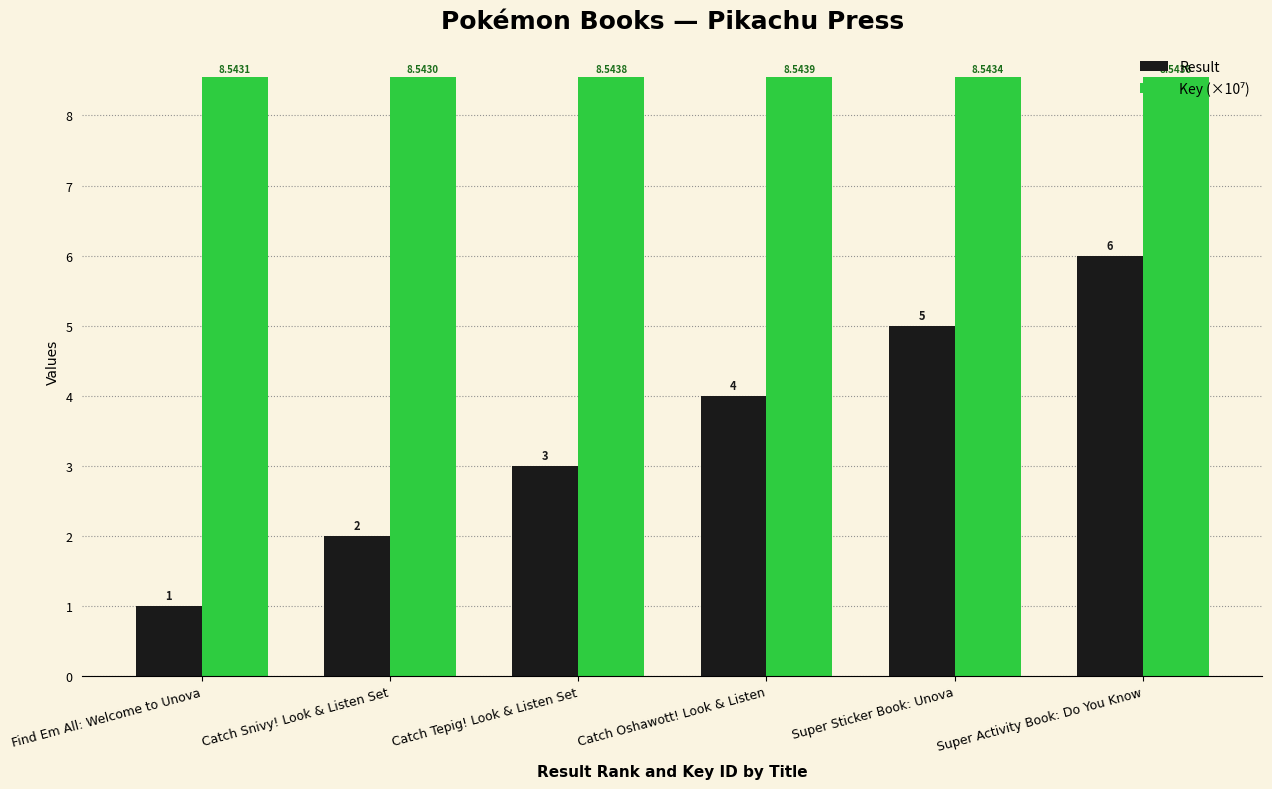

Count the Result values in the range 2 to 5.

4